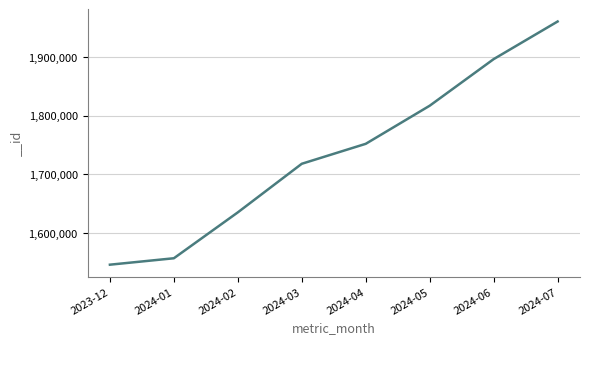

What is the change in value from 2024-05 to 2024-07?

+143287